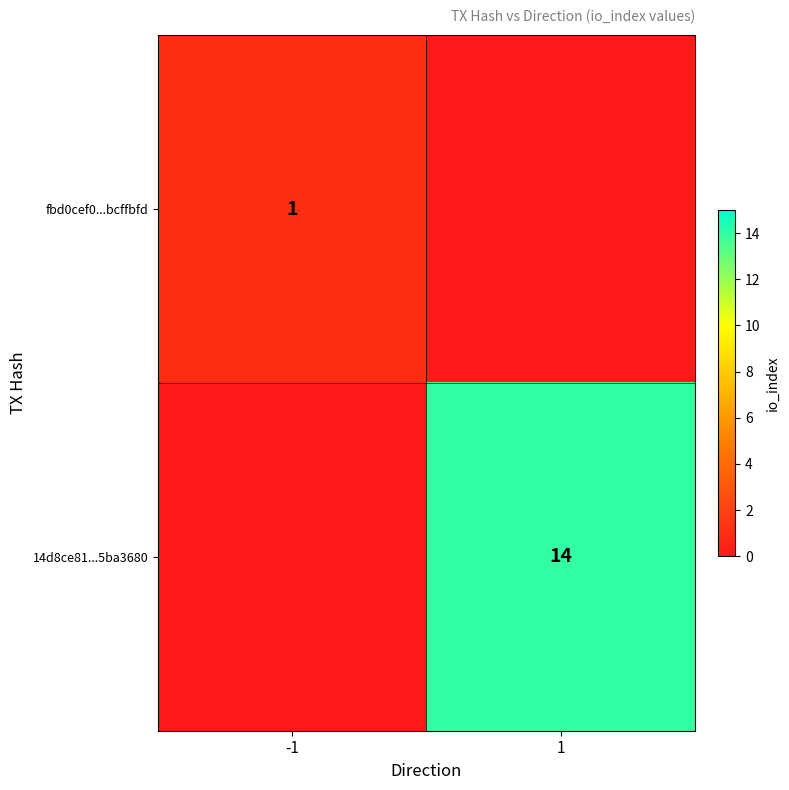

The fbd0cef0...bcffbfd series shows 2 at -1. True or false?

False